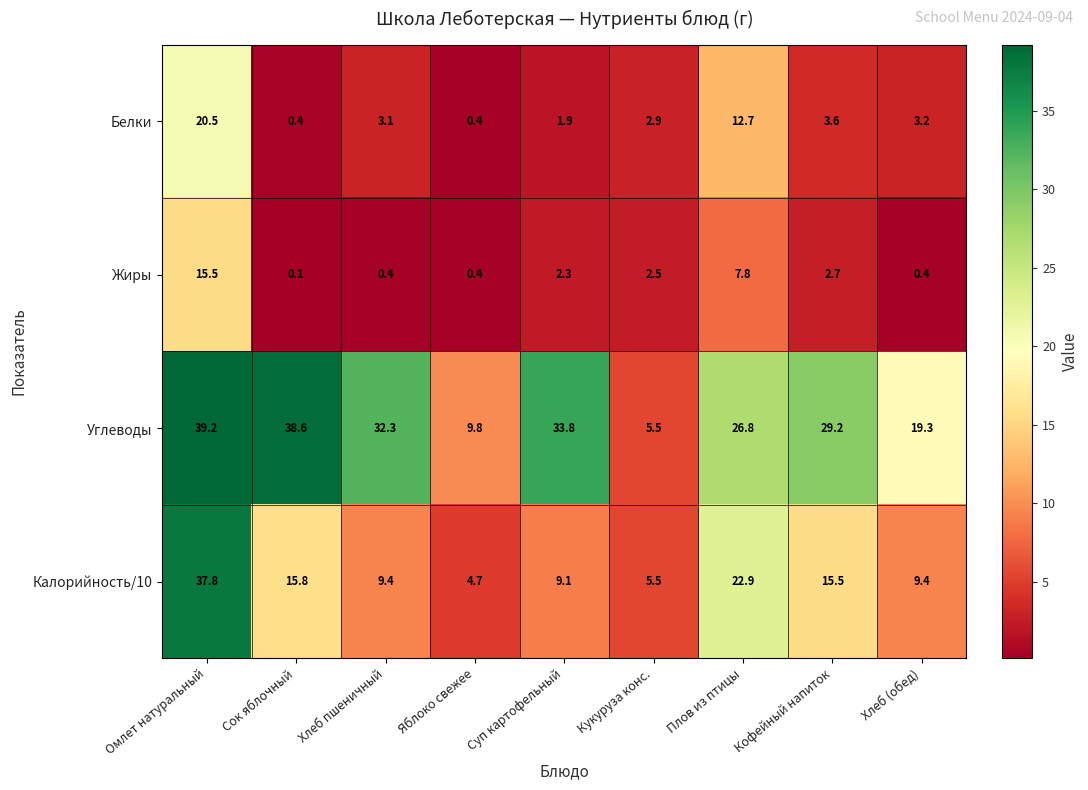

What is the spread (max minus min) of values at Хлеб пшеничный?

31.9